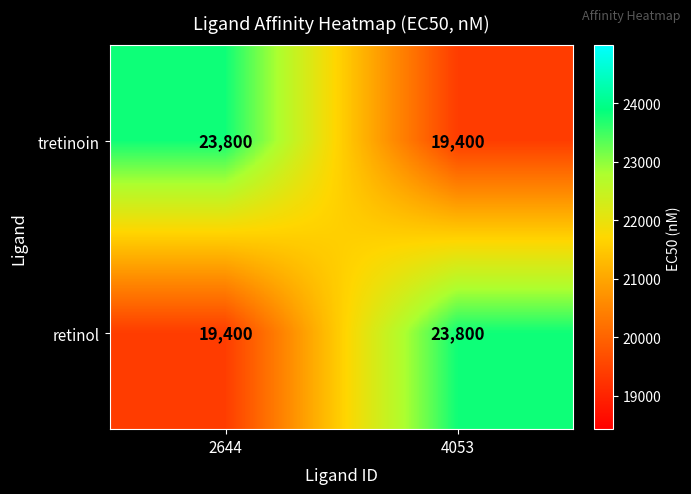

What is the spread (max minus min) of values at 4053?

4400